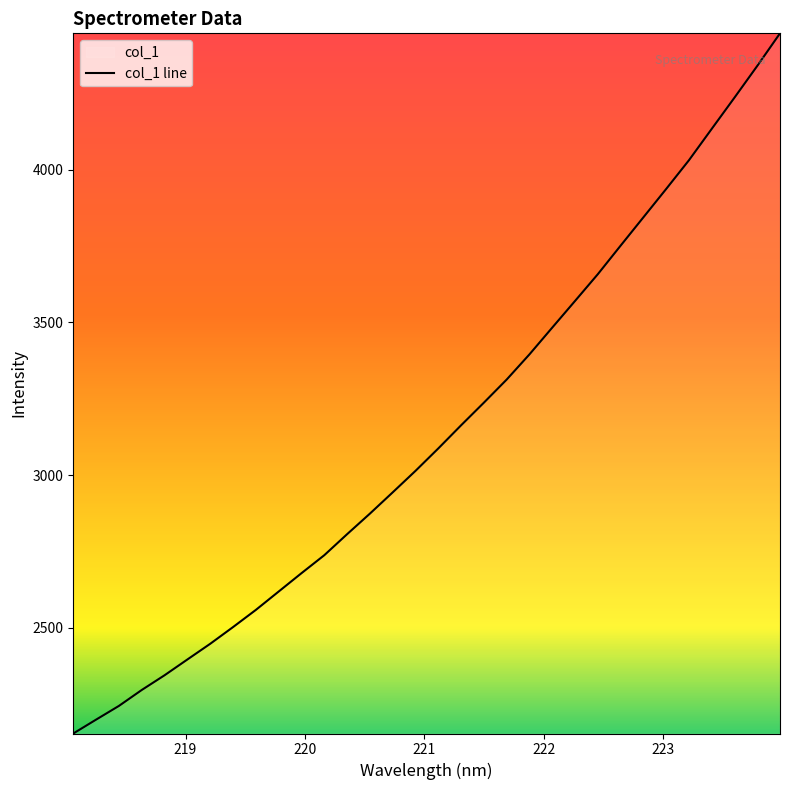

What is the difference between the maximum and minimum values?

2293.8